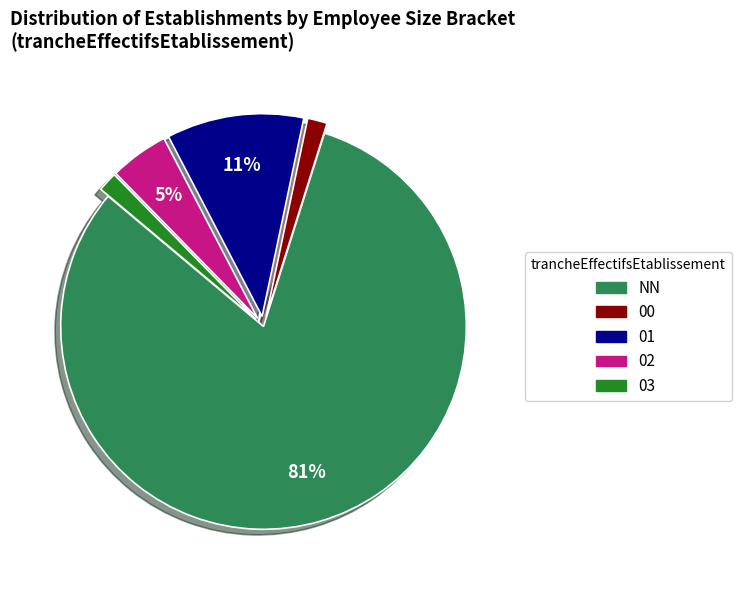

Between 01 and 02, which is larger?

01